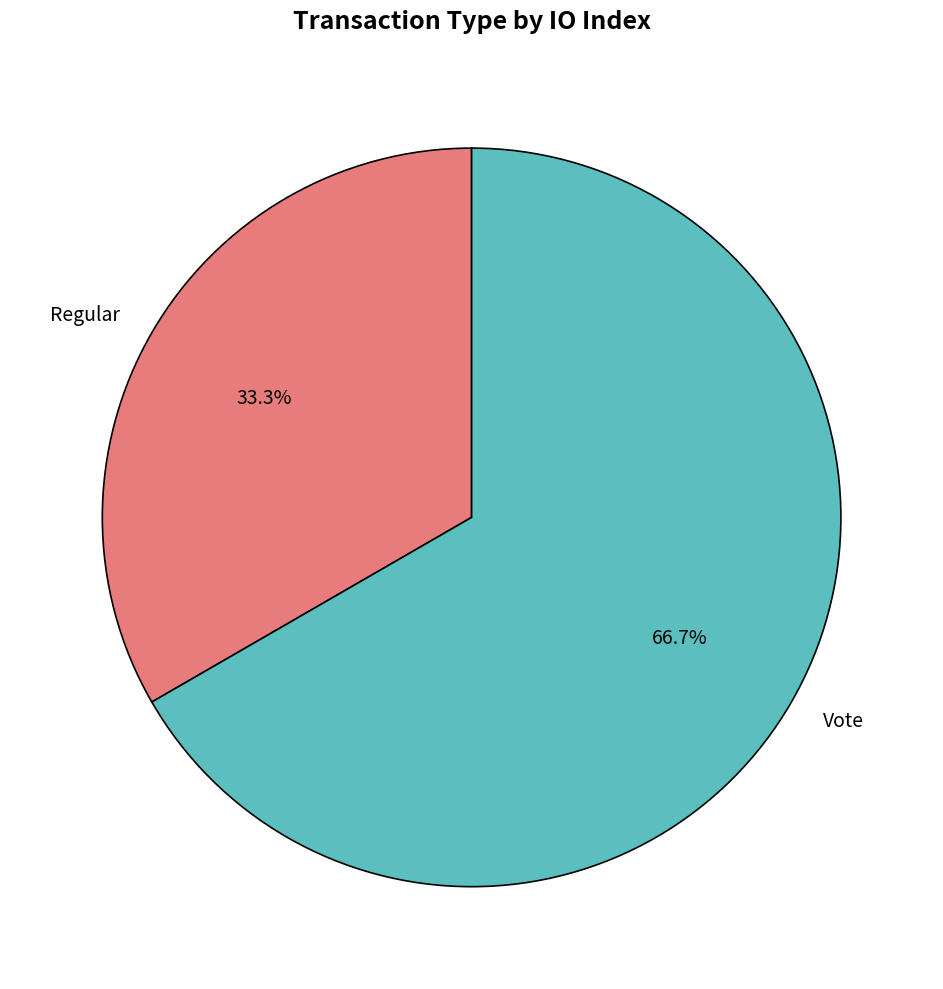

To the nearest percent, what is the difference between the Vote and Regular slice percentages?

33%